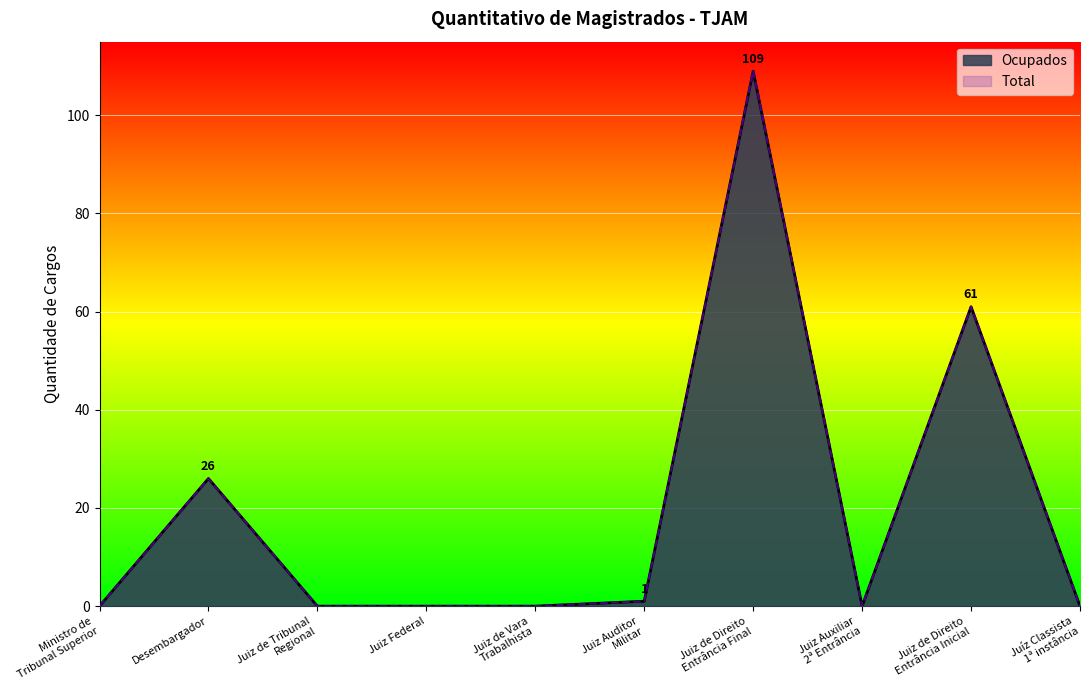

What position from the left is Juíz Classista
1ª instância?

10